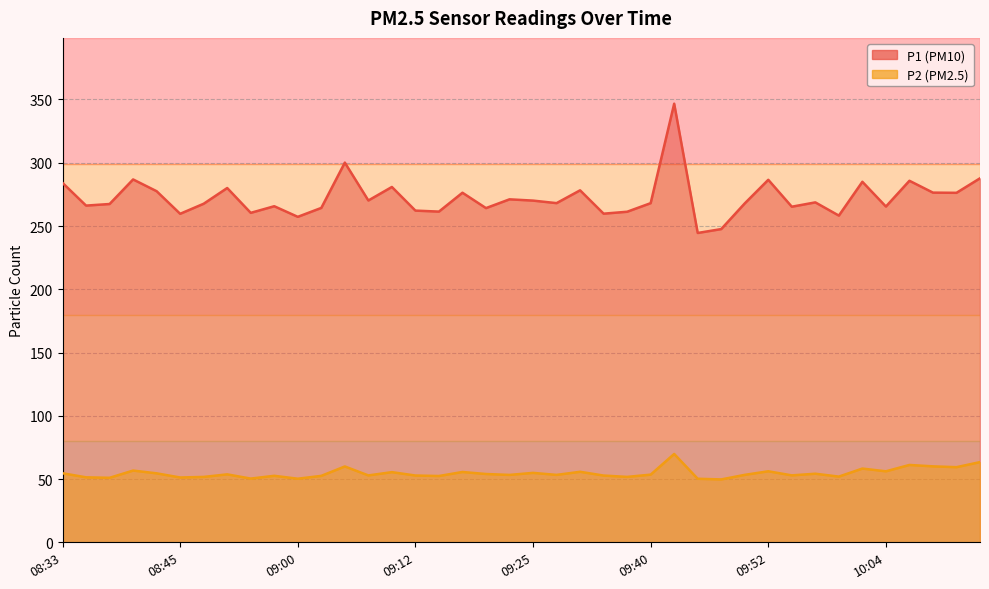

The P1 series shows 284.1 at 08:33. True or false?

True